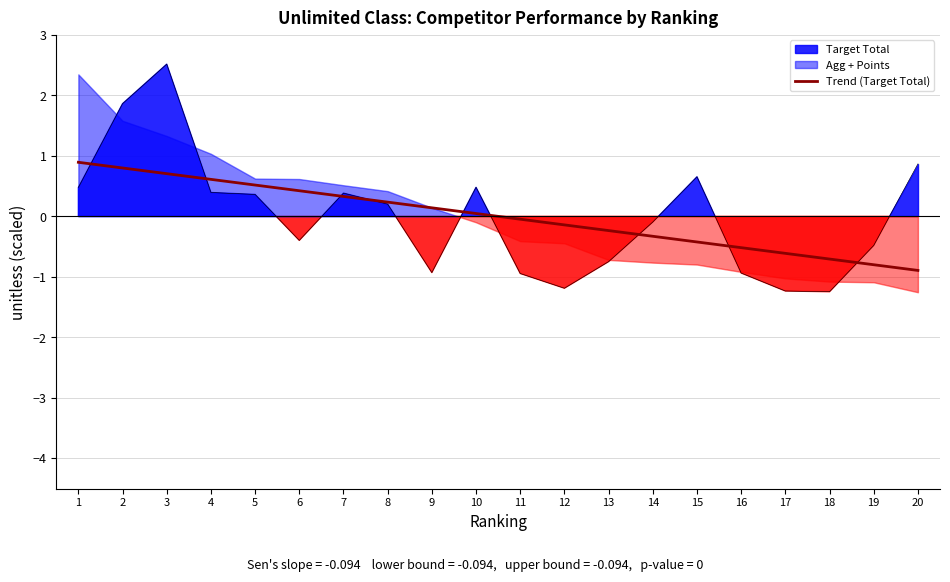

Does the chart have visible grid lines?

Yes